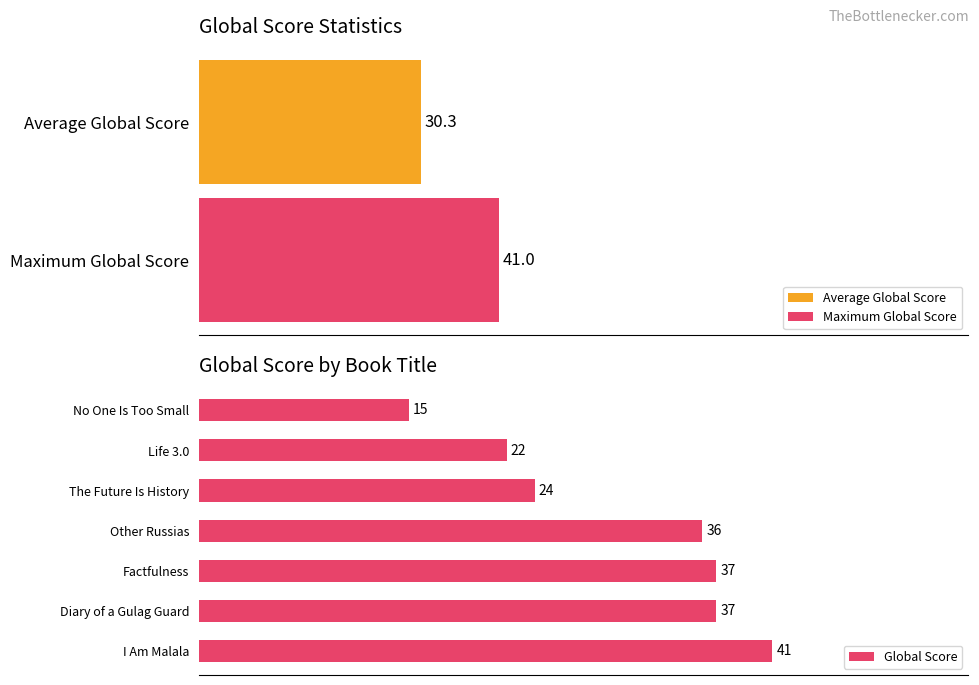

What is the difference between the values at The Future Is History and Factfulness?

13